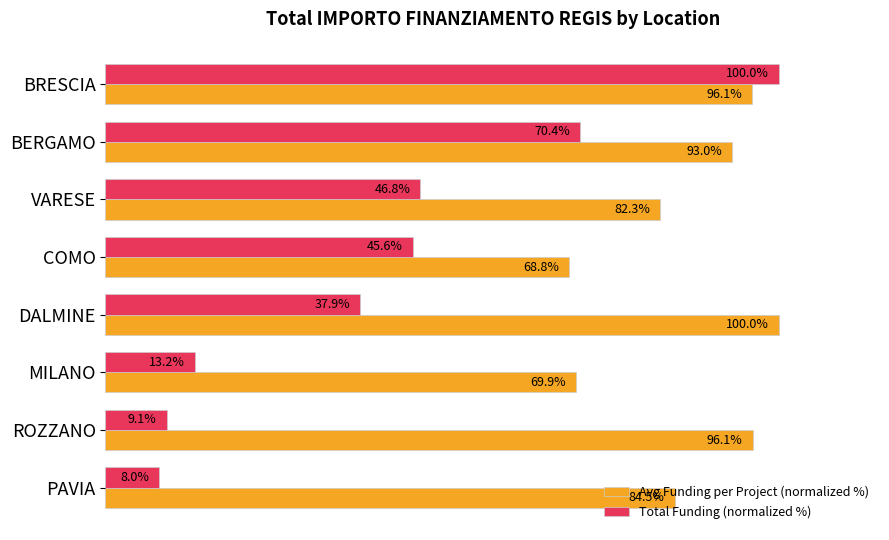

At which label is Avg Funding per Project (normalized %) closest to 84?

PAVIA